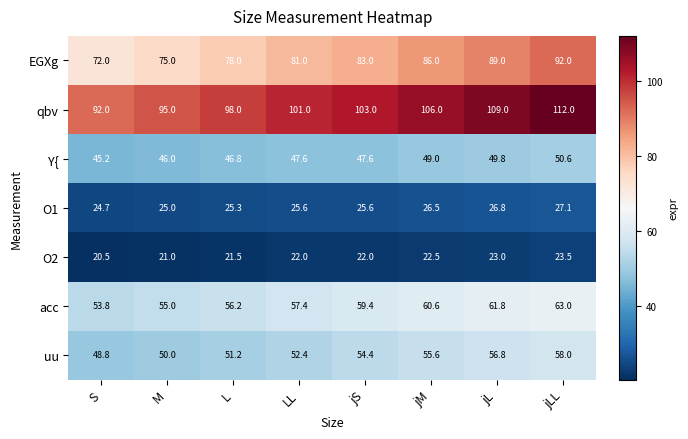

Read the Y{ value at jL.

49.8